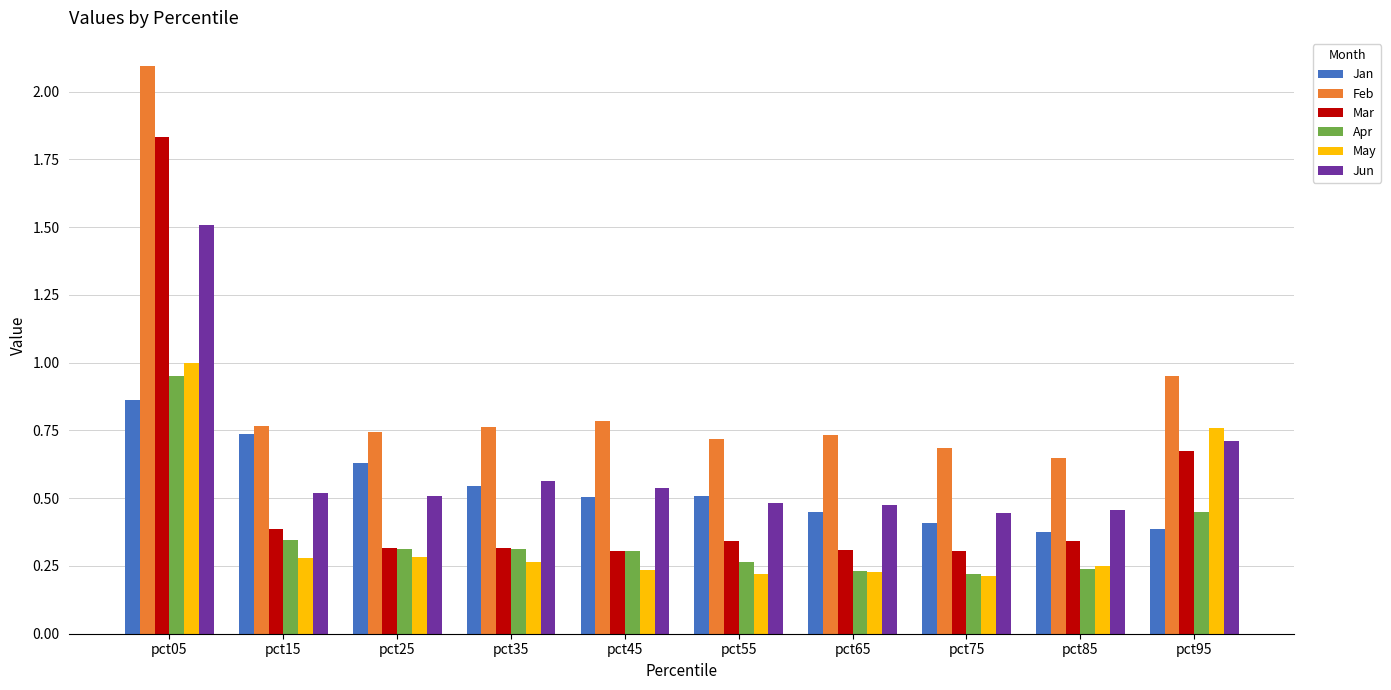

Which series has the widest spread of values?

Mar